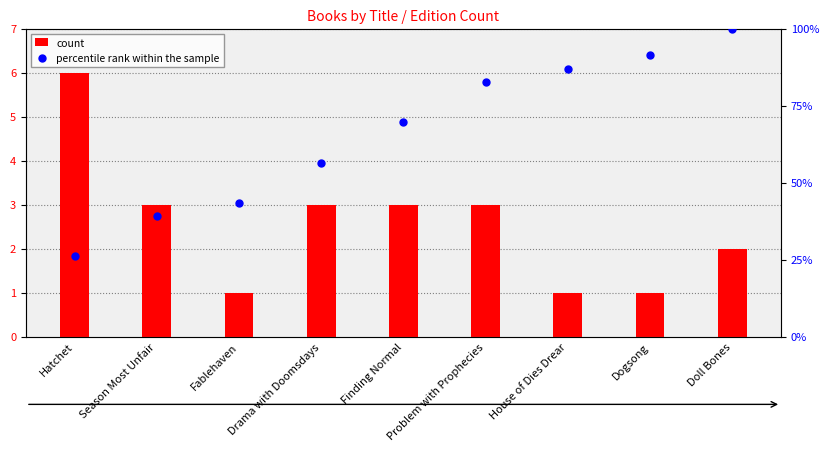

What is the total value across all series at Problem with Prophecies?

85.6